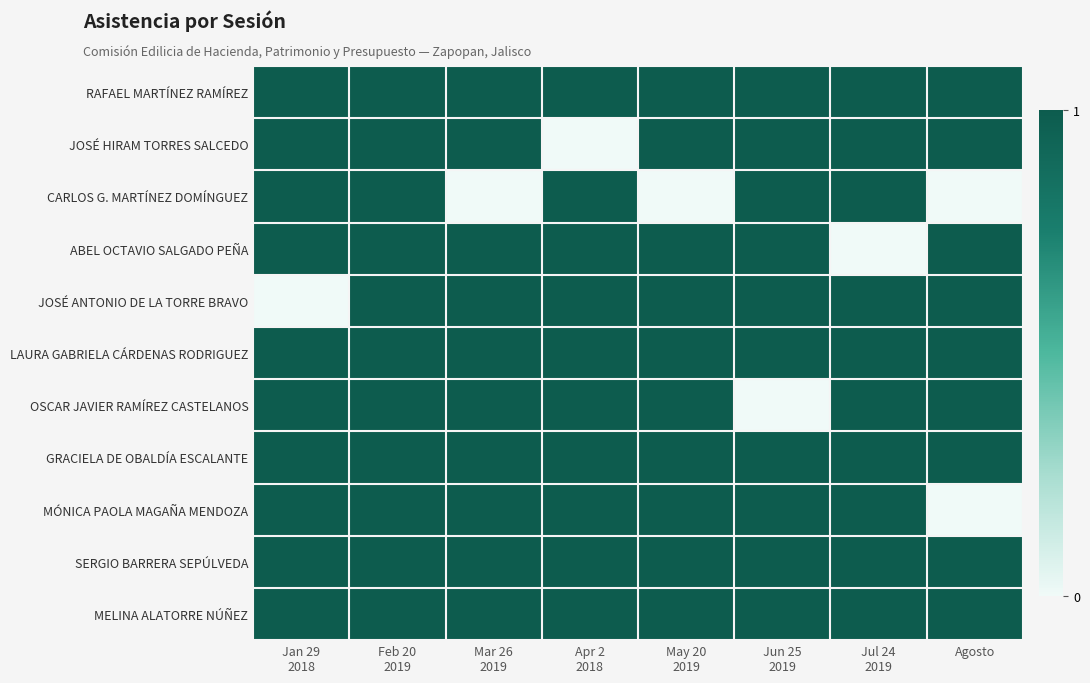

Rank the series by their maximum value, from highest to lowest.

RAFAEL MARTÍNEZ RAMÍREZ, JOSÉ HIRAM TORRES SALCEDO, CARLOS G. MARTÍNEZ DOMÍNGUEZ, ABEL OCTAVIO SALGADO PEÑA, JOSÉ ANTONIO DE LA TORRE BRAVO, LAURA GABRIELA CÁRDENAS RODRIGUEZ, OSCAR JAVIER RAMÍREZ CASTELANOS, GRACIELA DE OBALDÍA ESCALANTE, MÓNICA PAOLA MAGAÑA MENDOZA, SERGIO BARRERA SEPÚLVEDA, MELINA ALATORRE NÚÑEZ